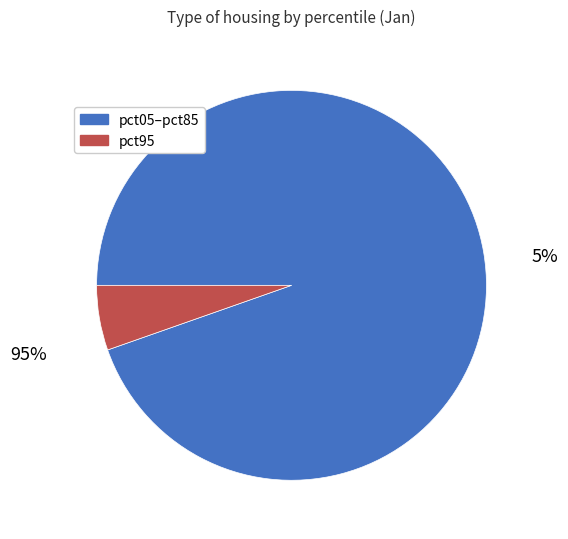

Is pct85 the majority of the pie?

No